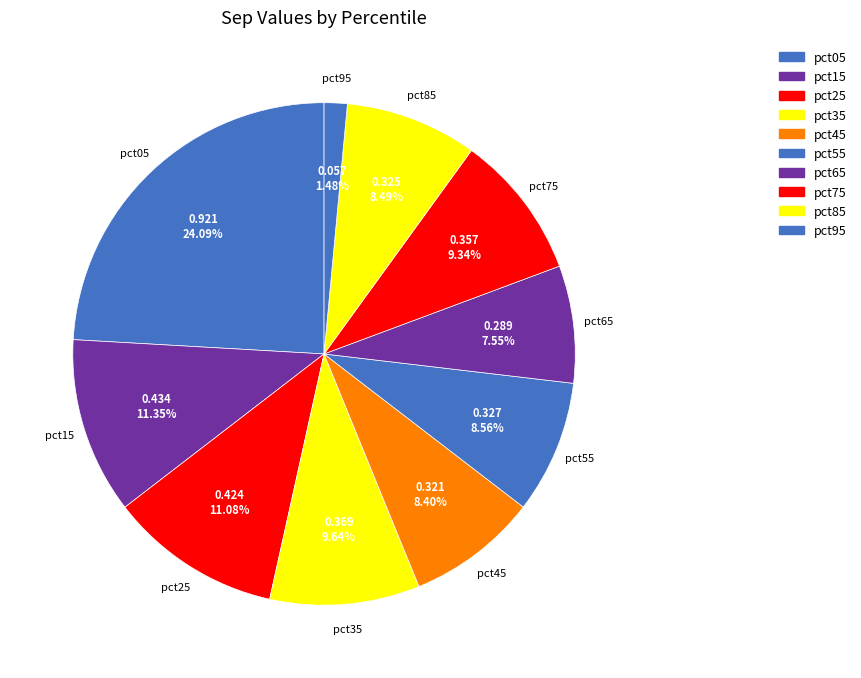

Is there any slice that represents more than half of the pie?

No